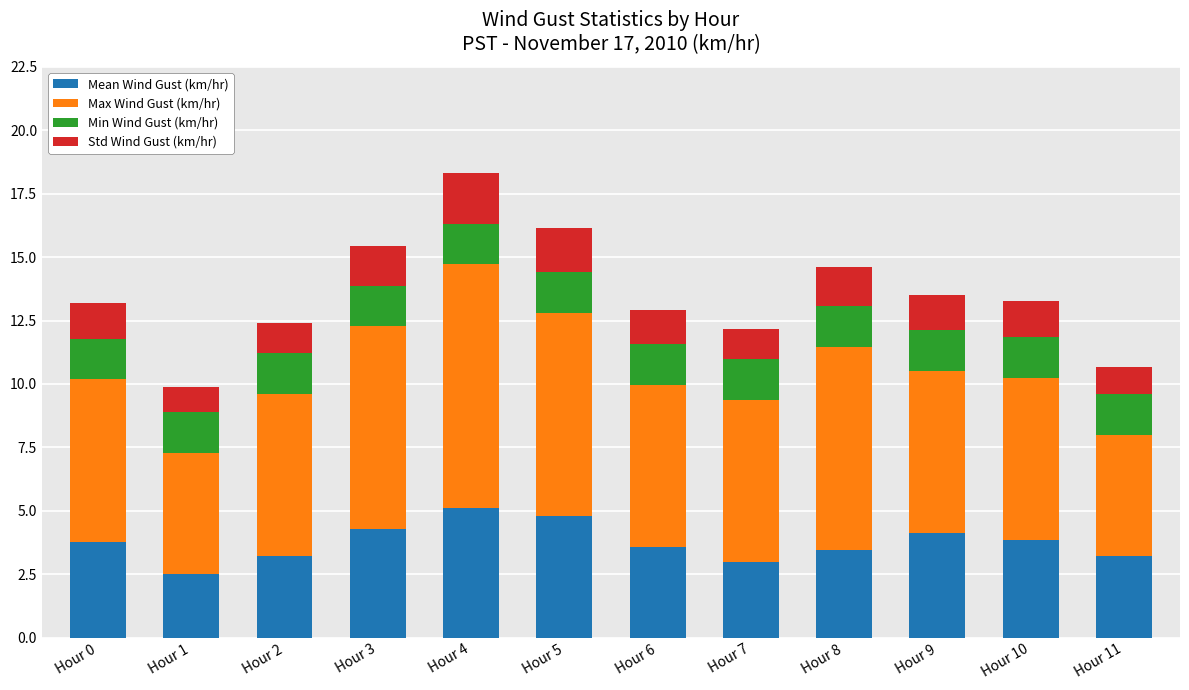

The Mean Wind Gust (km/hr) series shows 1.5 at Hour 9. True or false?

False